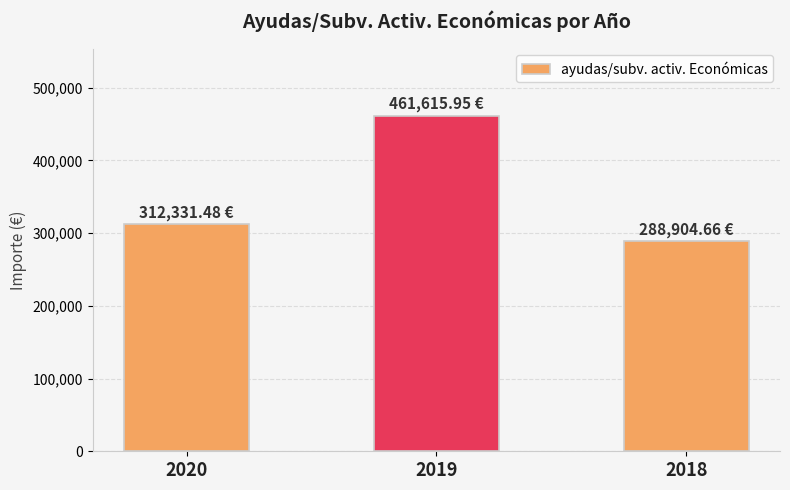

Count the number of data series in this chart.

1